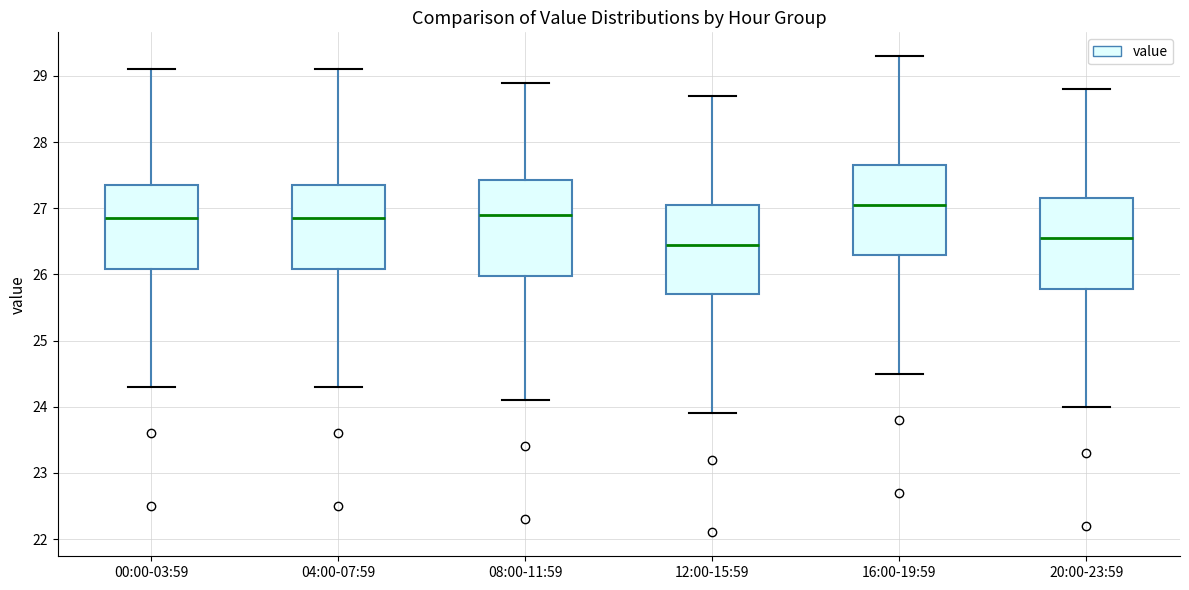

Reading left to right, read every box against the y-axis: the position of its median line, the range the box covers, and the ends of its whiskers. The values are not printed on the chart, so give them approximately, as read against the axis.

00:00-03:59: median 26.9, box 26.1 to 27.4, whiskers 24.3 to 29.1
04:00-07:59: median 26.9, box 26.1 to 27.4, whiskers 24.3 to 29.1
08:00-11:59: median 26.9, box 26.0 to 27.4, whiskers 24.1 to 28.9
12:00-15:59: median 26.5, box 25.7 to 27.1, whiskers 23.9 to 28.7
16:00-19:59: median 27.1, box 26.3 to 27.7, whiskers 24.5 to 29.3
20:00-23:59: median 26.6, box 25.8 to 27.2, whiskers 24.0 to 28.8